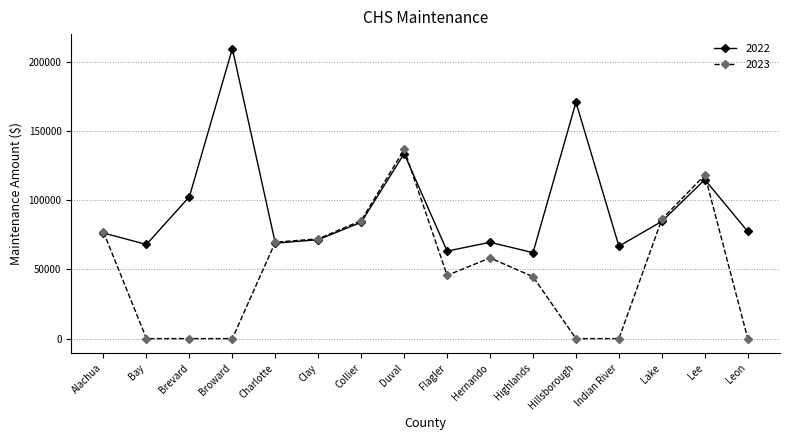

At which label is 2022 closest to 135840?

Duval